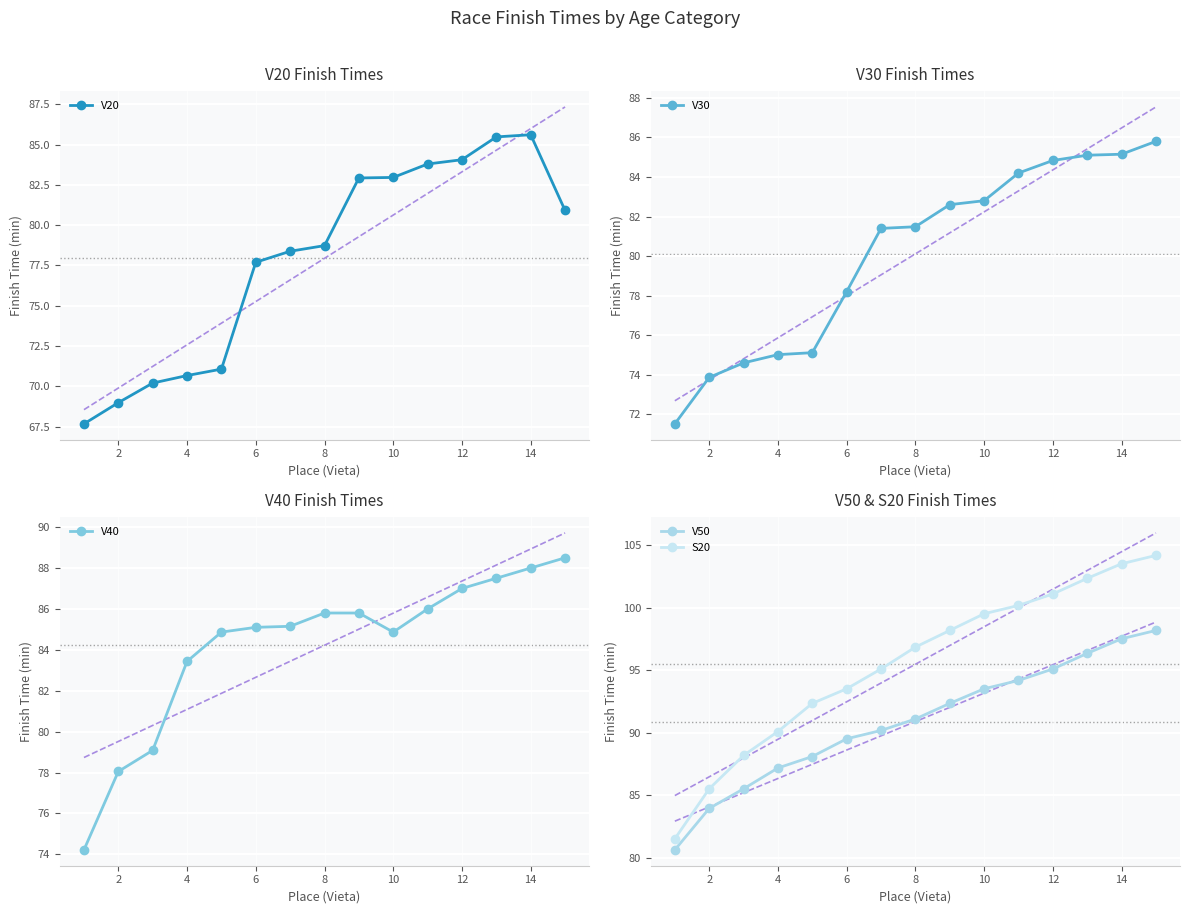

Is it true that V20 equals 16.0 at 8?

False